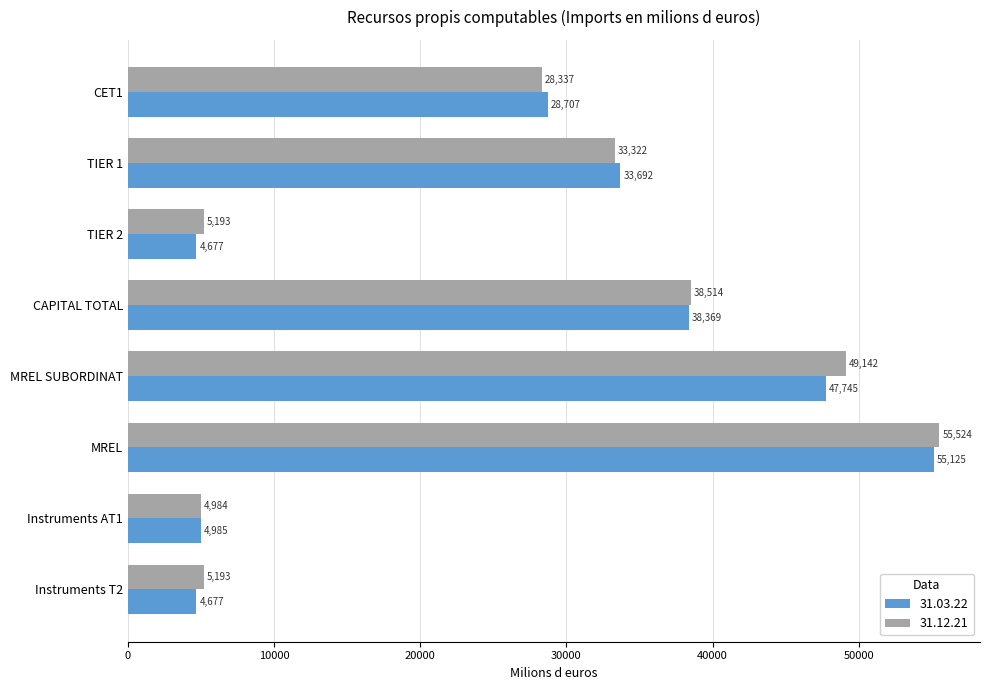

Rank the series by their maximum value, from highest to lowest.

31.12.21, 31.03.22